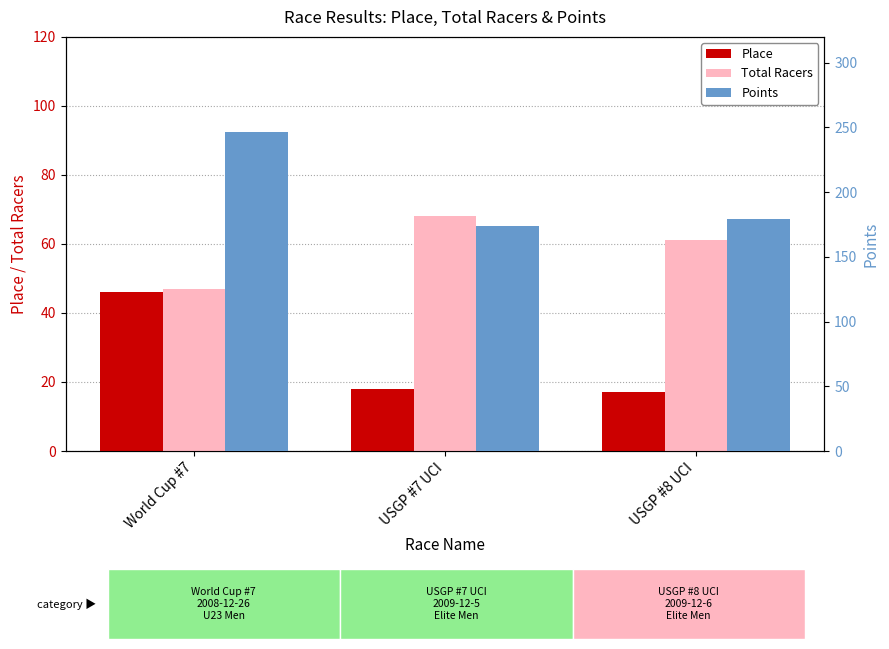

What is the value of the Total Racers bar at the 3rd from the left?

61.0